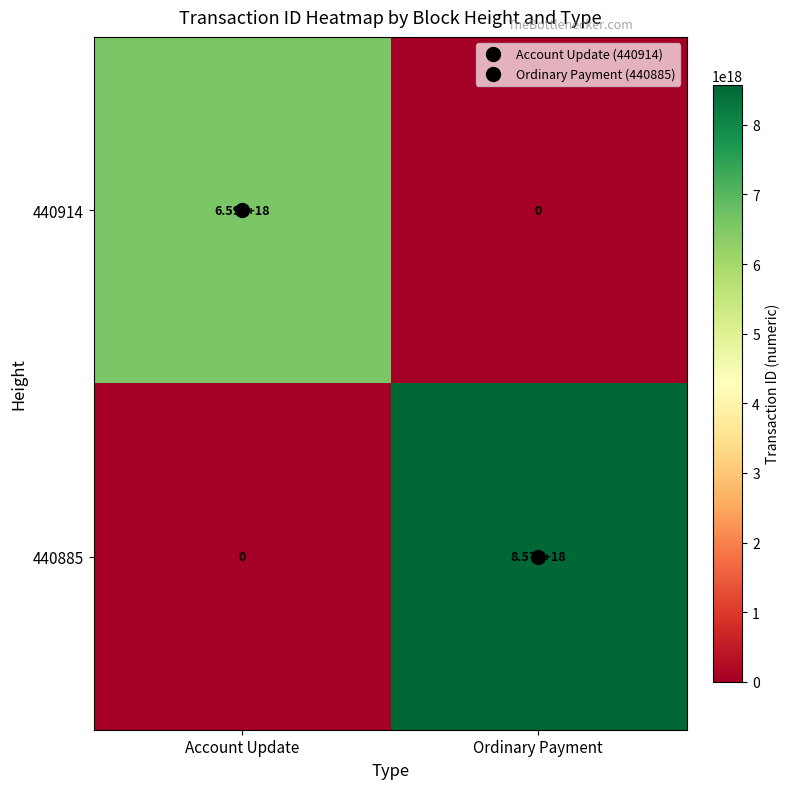

Is the value of 440914 at Account Update greater than the value of 440885 at Ordinary Payment?

No